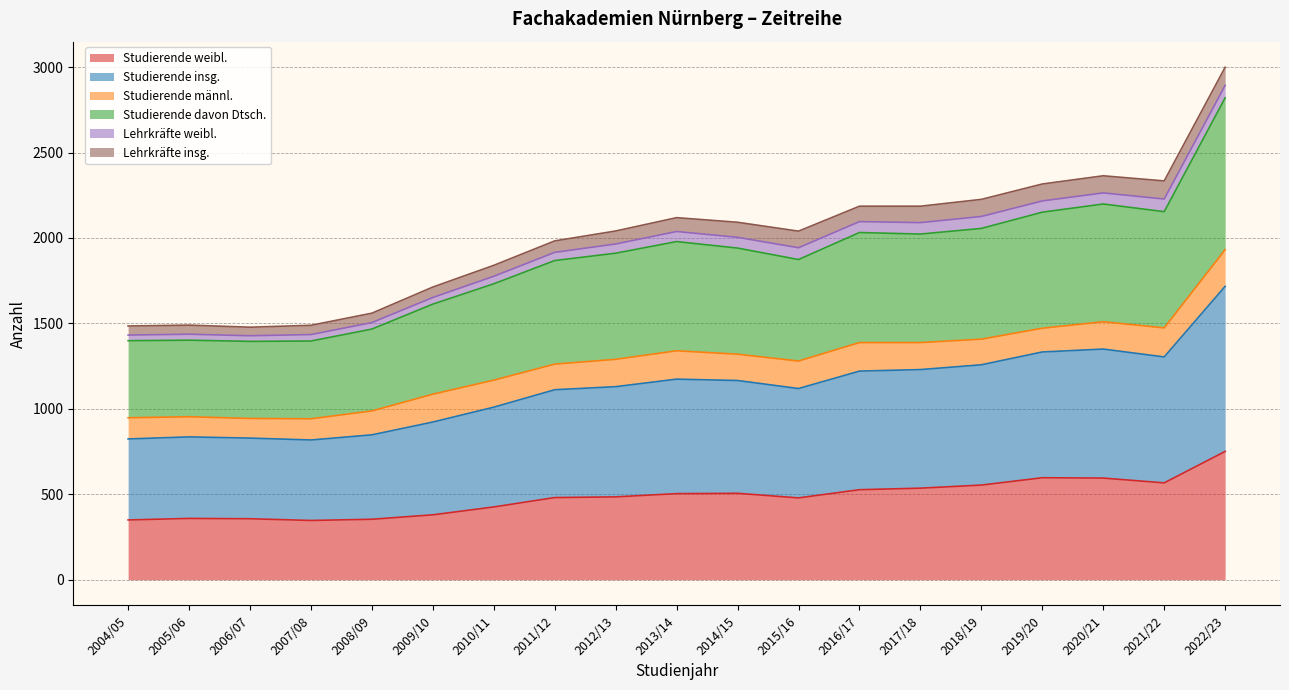

True or false: Studierende insg. and Studierende davon Dtsch. intersect in this chart.

False